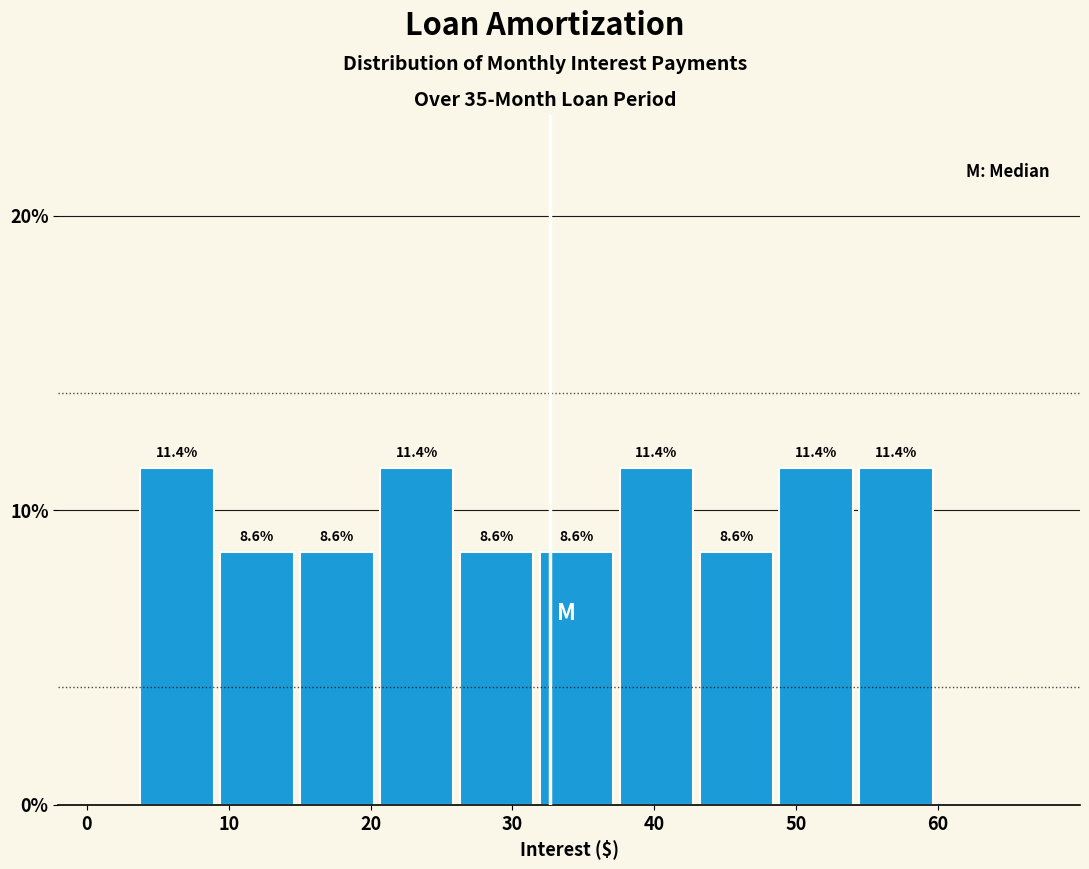

Reading left to right, list every bar in this chart as the range it spans on the x-axis followed by its height. The bar edges are not printed on the chart, so give them approximately, as read against the axis.

4 to 9: 11.4
9 to 15: 8.6
15 to 20: 8.6
20 to 26: 11.4
26 to 32: 8.6
32 to 37: 8.6
37 to 43: 11.4
43 to 49: 8.6
49 to 54: 11.4
54 to 60: 11.4